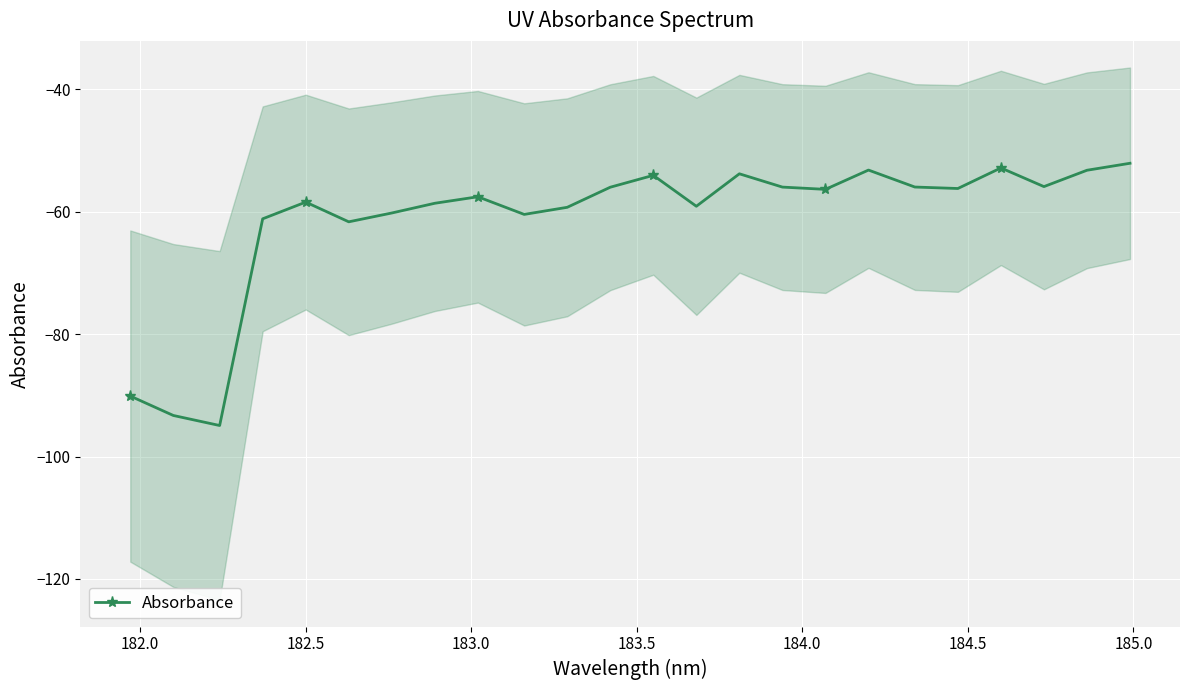

What is the difference between the maximum and minimum values?

42.8